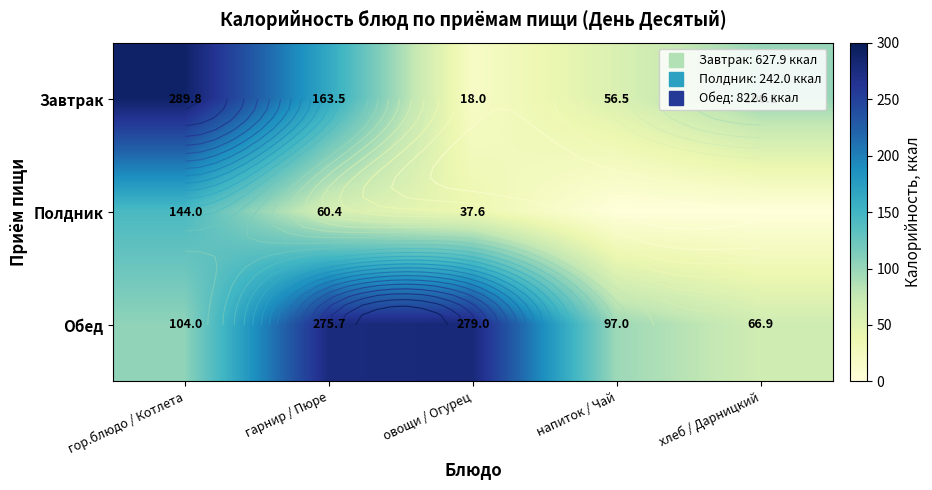

Is it true that Обед equals 279.0 at овощи / Огурец?

True